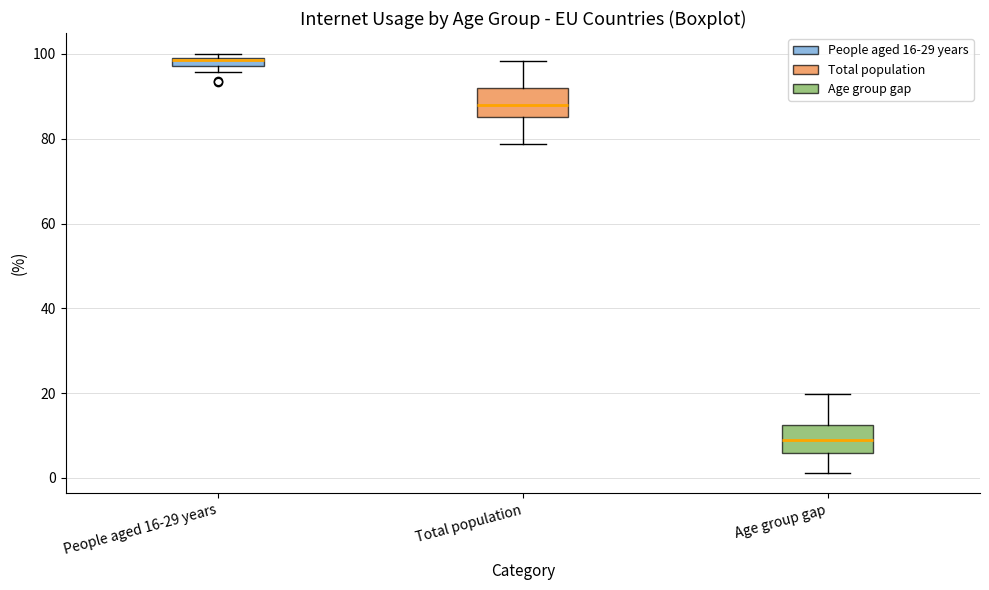

Which box's median line is the highest?

People aged 16-29 years